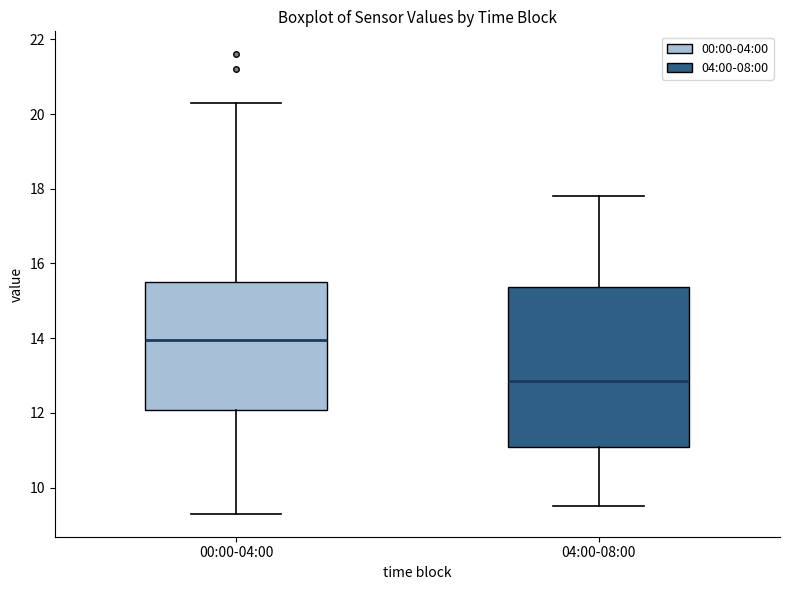

Which box is the tallest, from its lower edge to its upper edge?

04:00-08:00